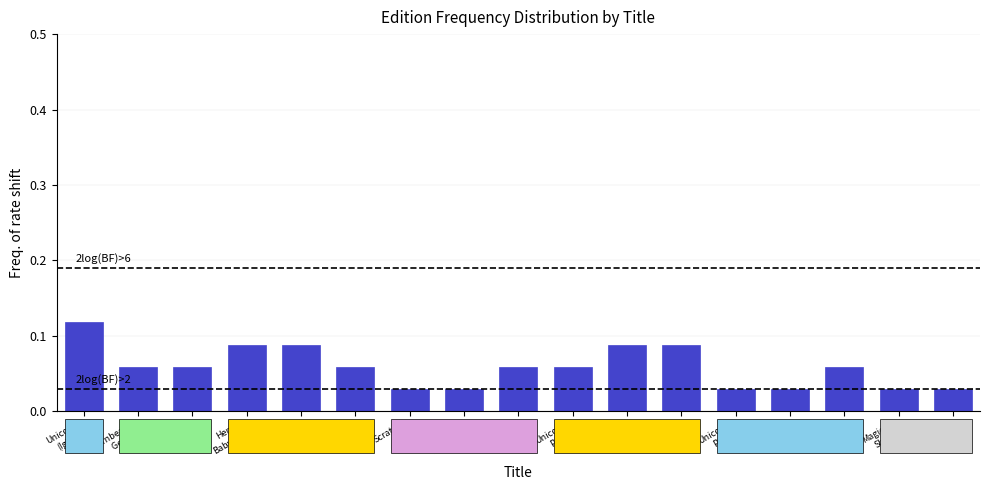

Count the values in the range 0 to 1.

17